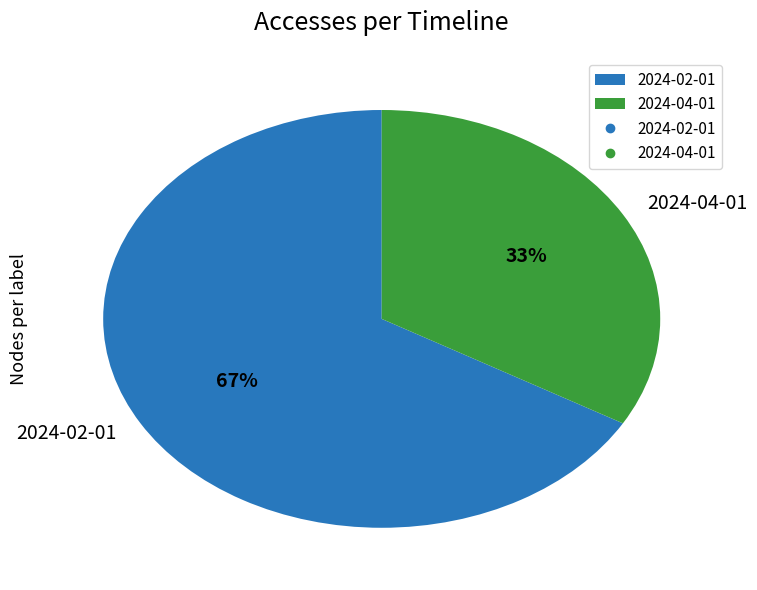

Is 2024-02-01 the majority of the pie?

Yes